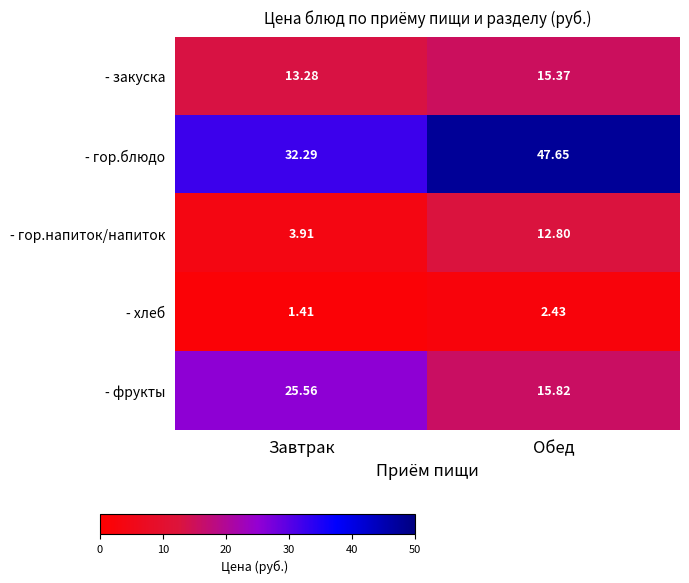

Which series has the widest spread of values?

- гор.блюдо